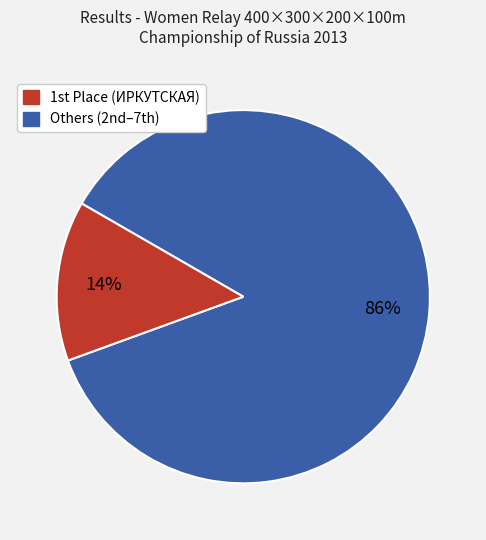

How many slices are in this pie chart?

2